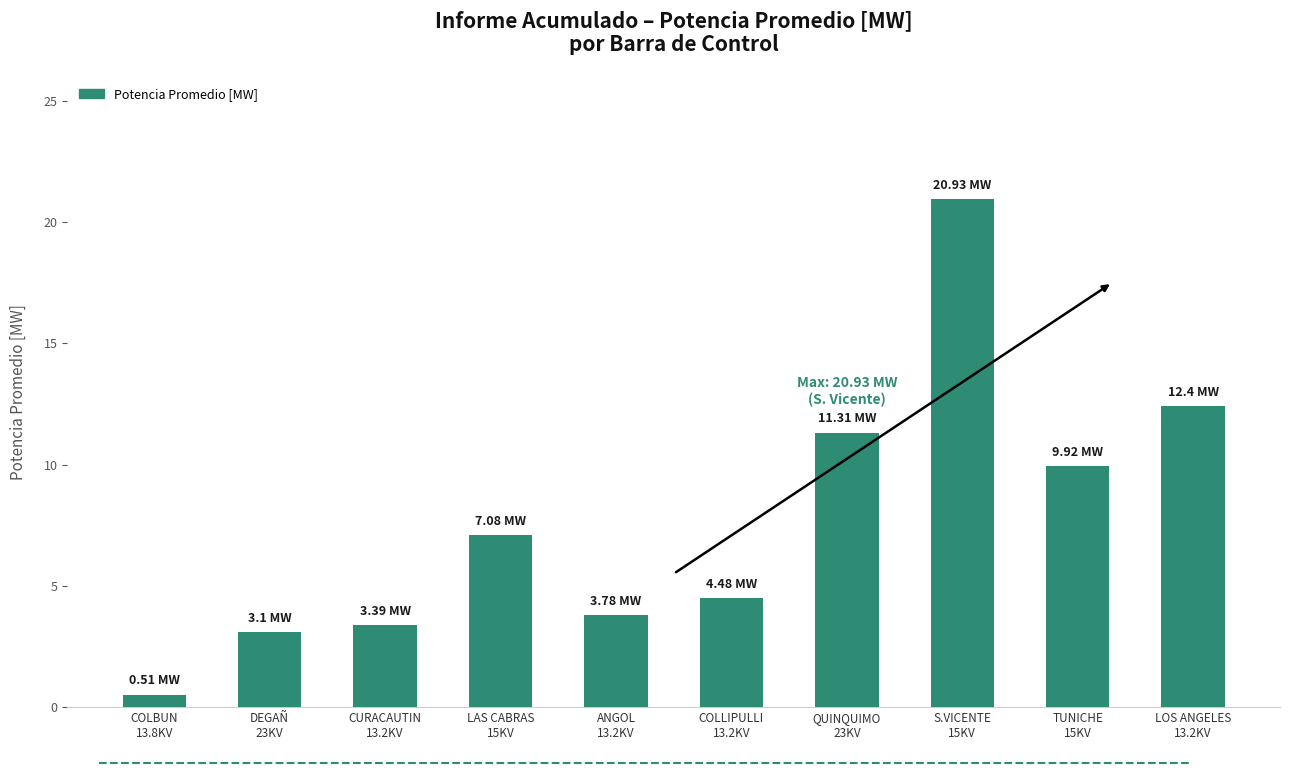

The chart shows a value of 4.2 at DEGAÑ
23KV. True or false?

False